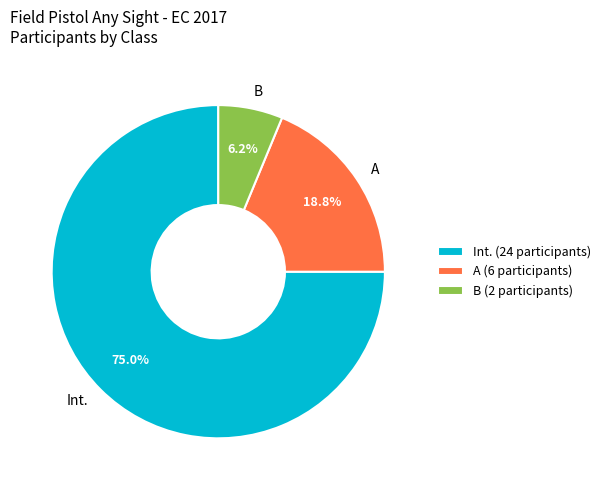

To the nearest percent, what is the difference between the largest and smallest slice percentages?

69%